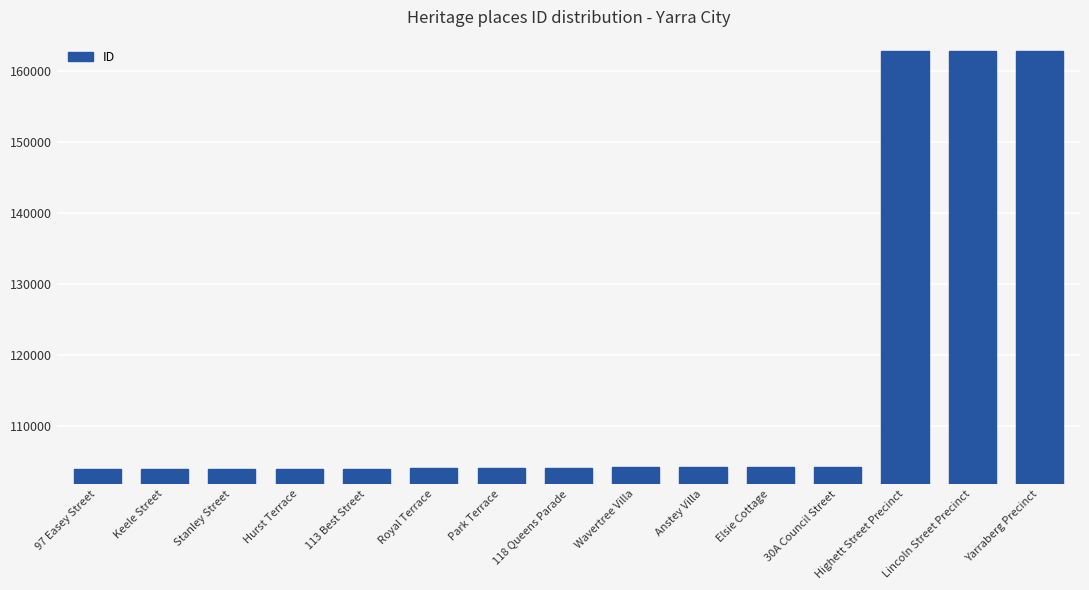

What is the difference between the maximum and minimum values?

58859